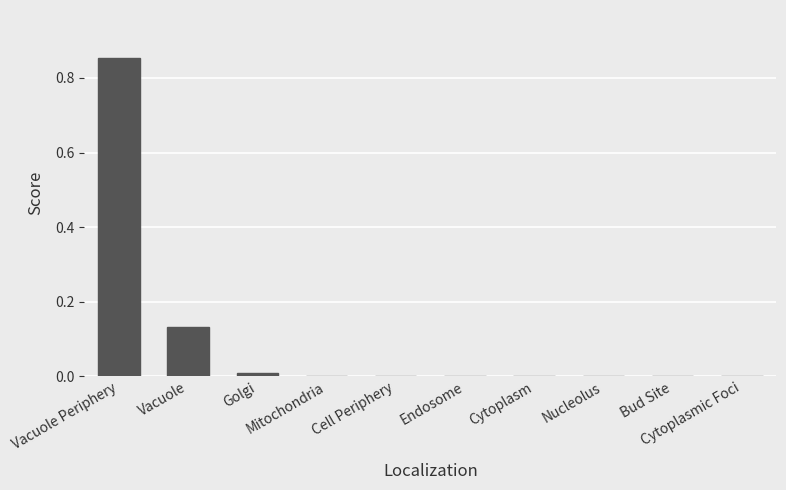

Are the bars horizontal?

No